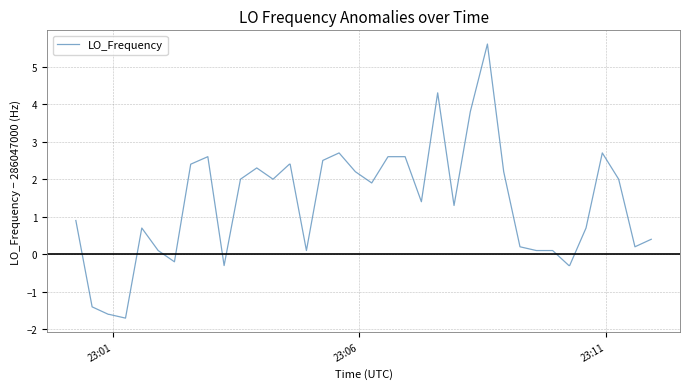

What is the maximum value shown in the chart?

5.6